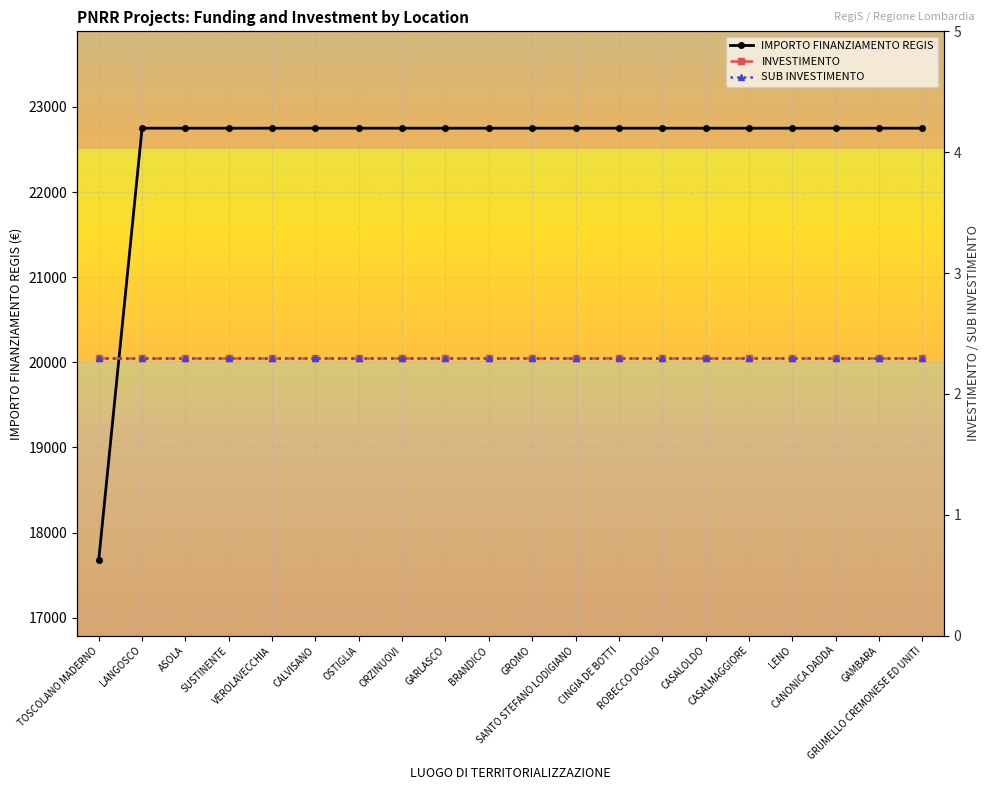

Read the INVESTIMENTO value at ORZINUOVI.

2.3